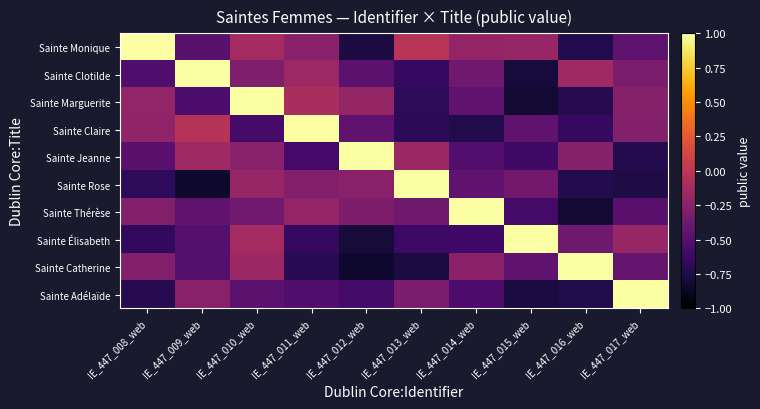

At how many categories does at least one series exceed 0?

10